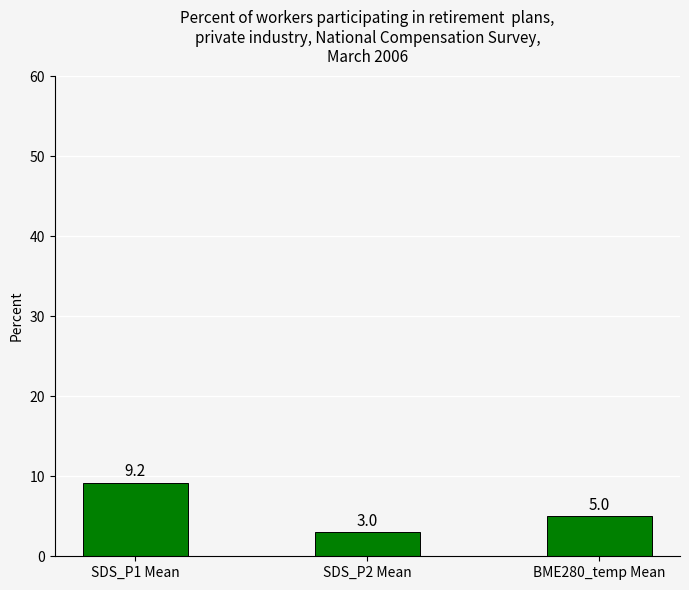

Rank the categories by value from lowest to highest.

SDS_P2 Mean, BME280_temp Mean, SDS_P1 Mean